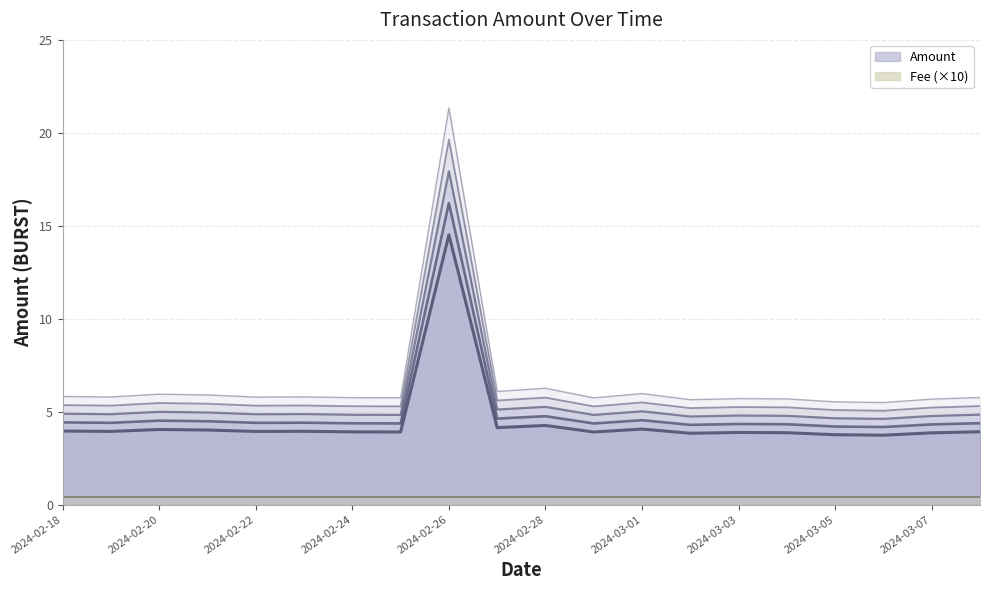

What is the change in value from 2024-02-29 to 2024-03-07?

-0.1